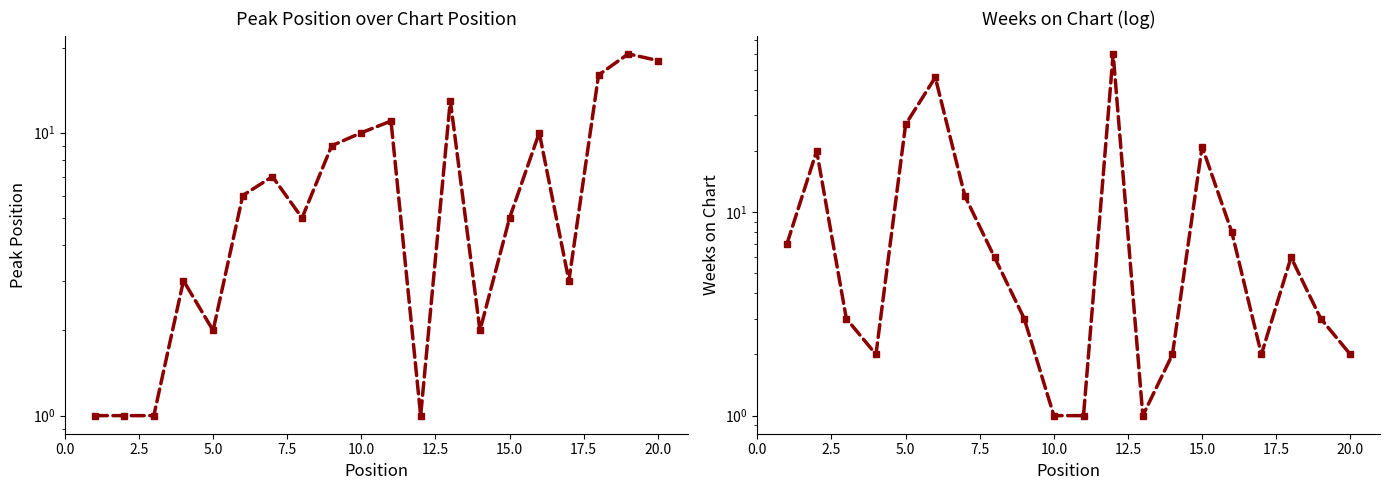

What is the total value across all series at 2.5?

21